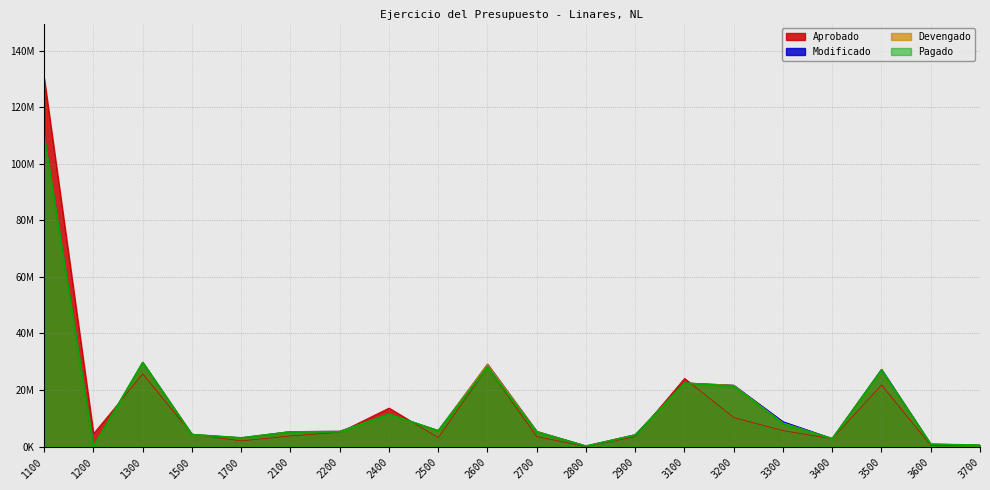

What is the value of the Aprobado point at the 5th from the left?

2002100.0